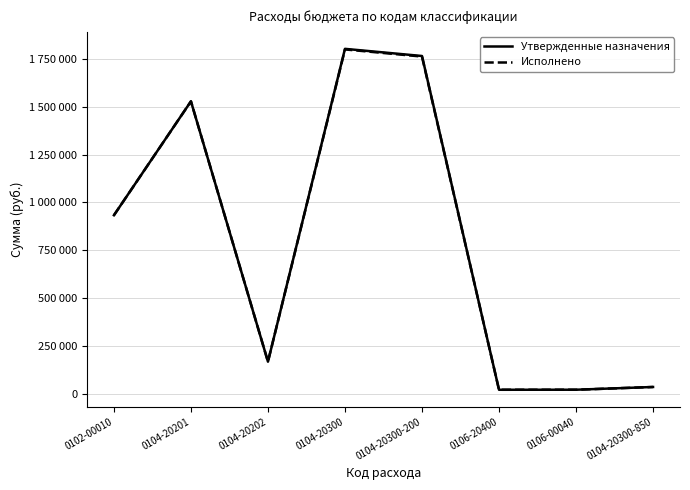

Reading left to right, list all the values displayed in this chart.

Утвержденные назначения: 933153.0	1527443.9	169370.1	1801249.1	1763928.1	22800.0	23000.0	37321.1
Исполнено: 933153.0	1527405.4	169370.1	1798249.1	1760928.1	22800.0	23000.0	37321.1